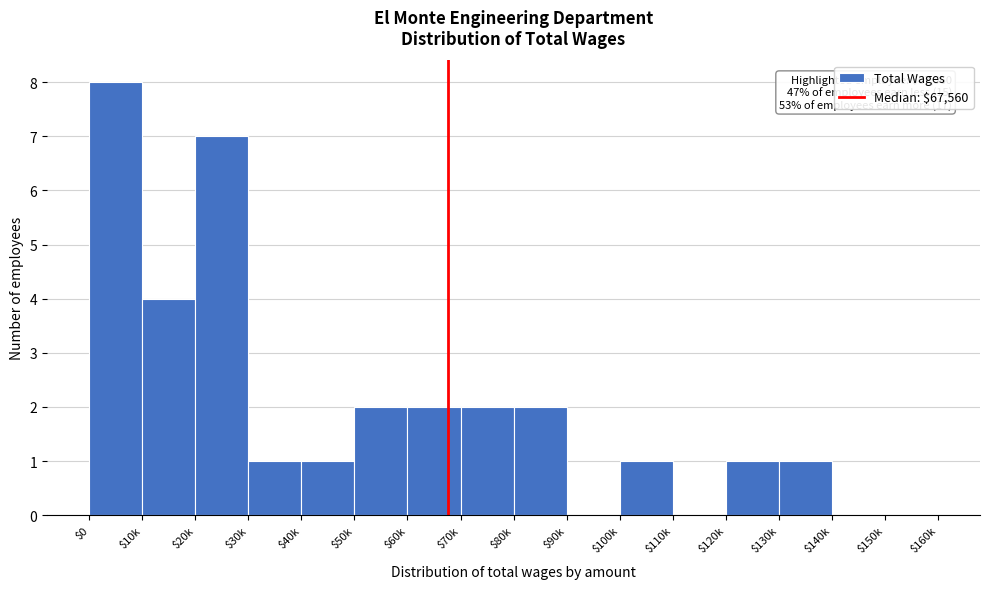

Which category has the highest value across all series?

$0